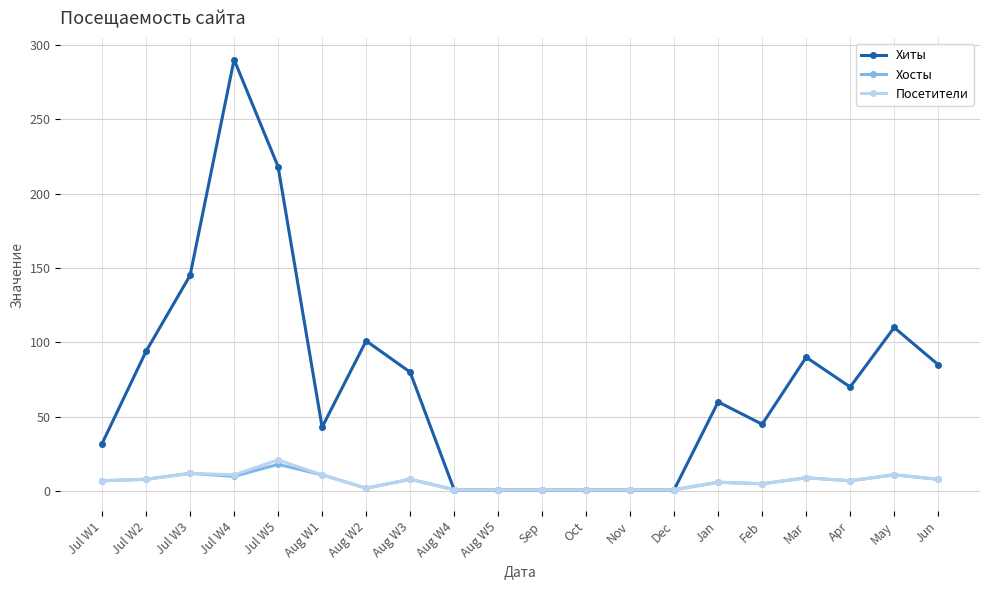

At which label does Хиты first exceed 70?

Jul W2